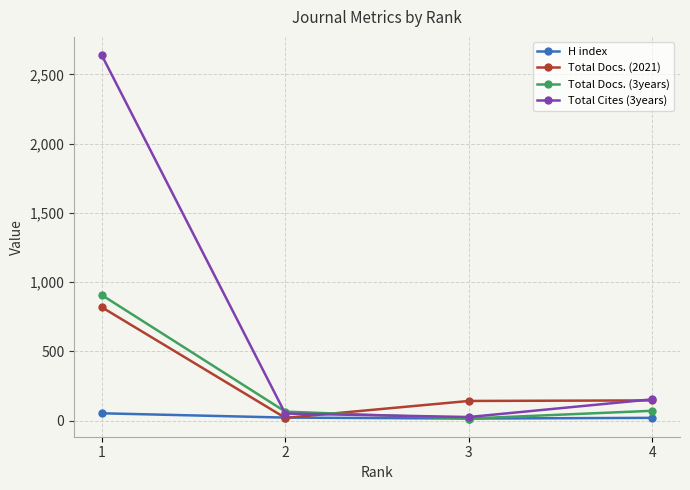

What is the value of the Total Docs. (3years) point at the 3rd from the left?

15